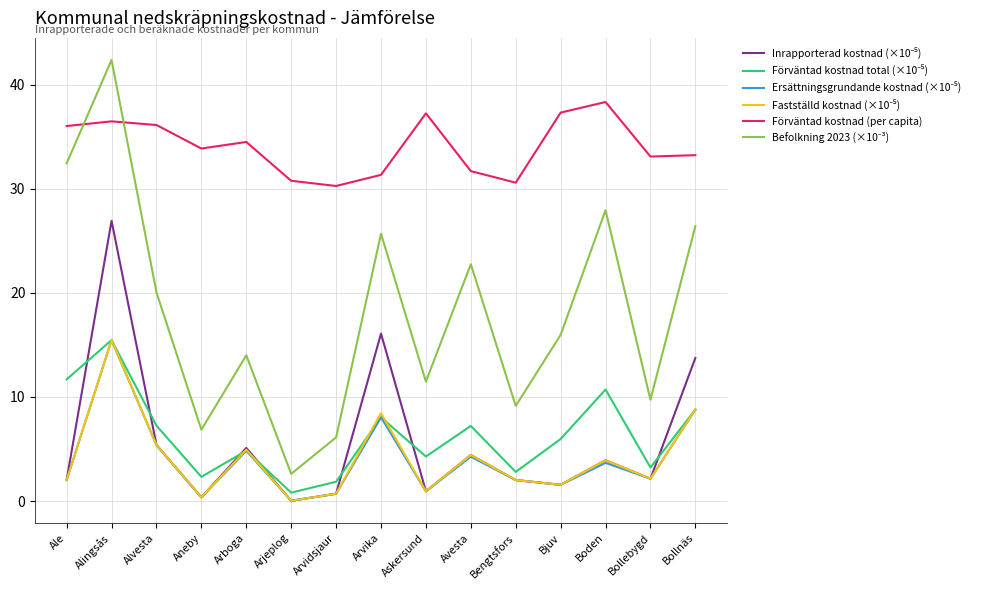

What position from the left is Alvesta?

3